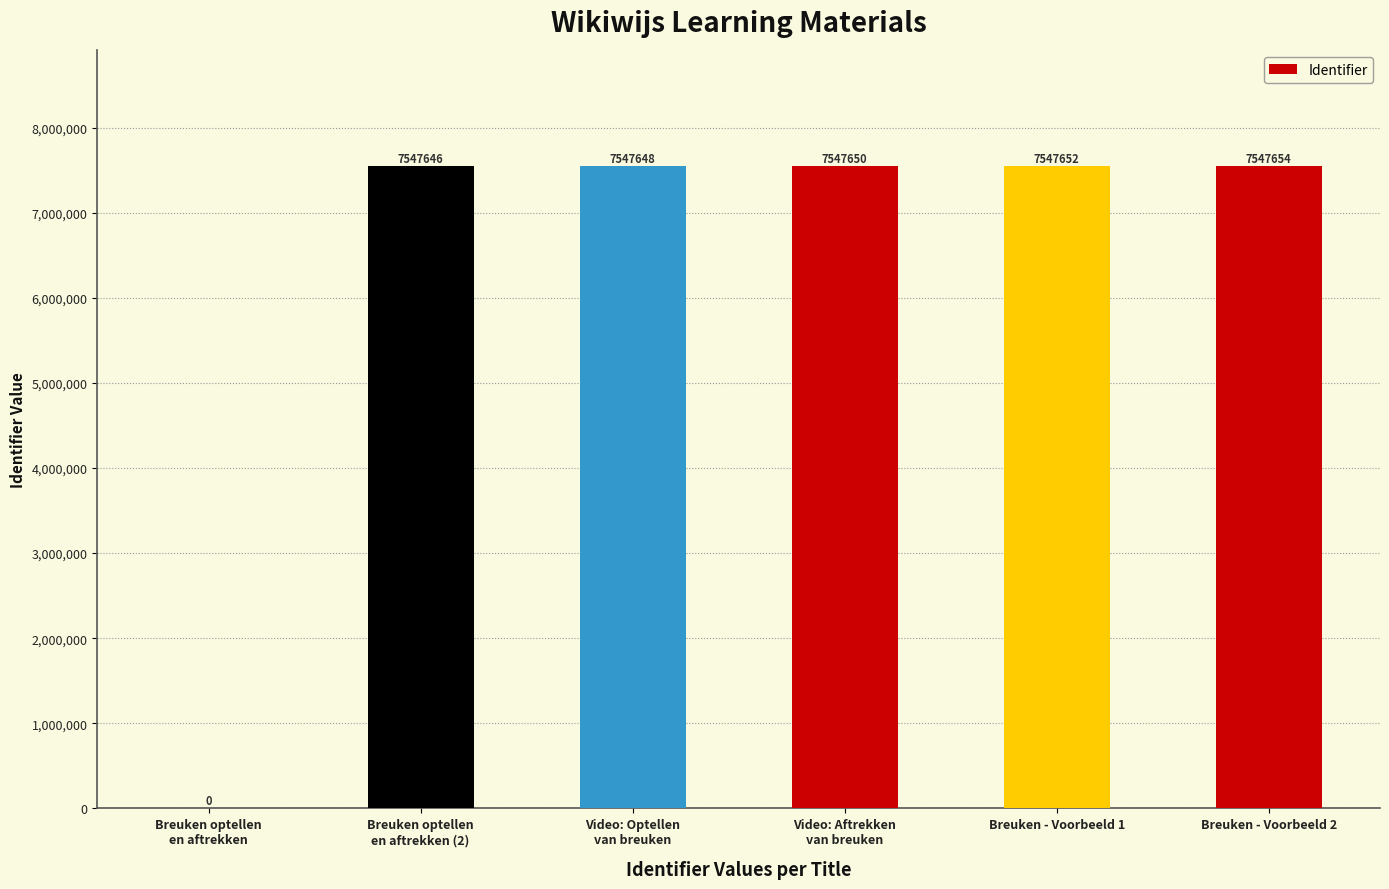

How many categories are shown in the chart?

6